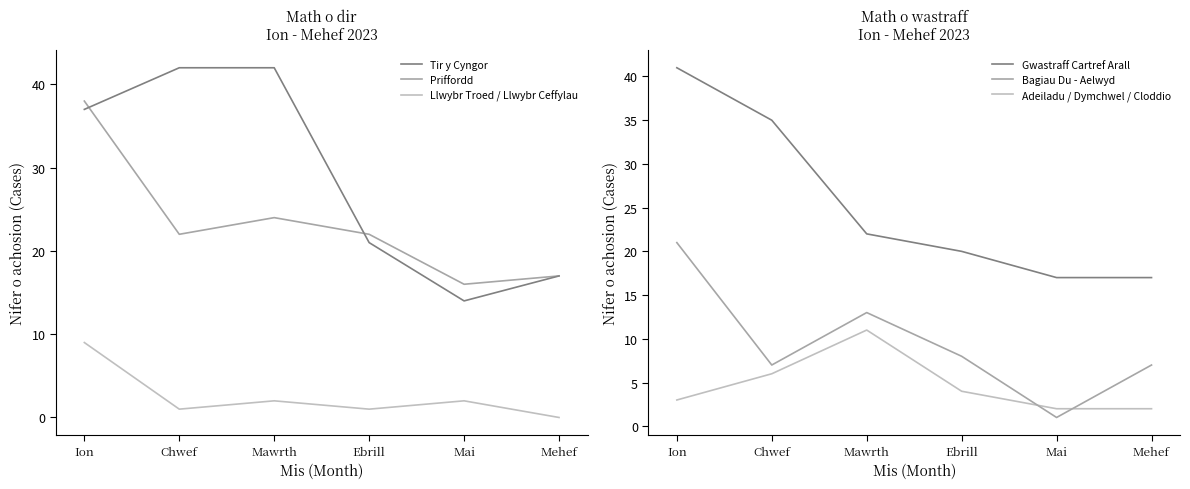

Rank the series at Mai from lowest to highest value.

Bagiau Du - Aelwyd, Llwybr Troed / Llwybr Ceffylau, Adeiladu / Dymchwel / Cloddio, Tir y Cyngor, Priffordd, Gwastraff Cartref Arall